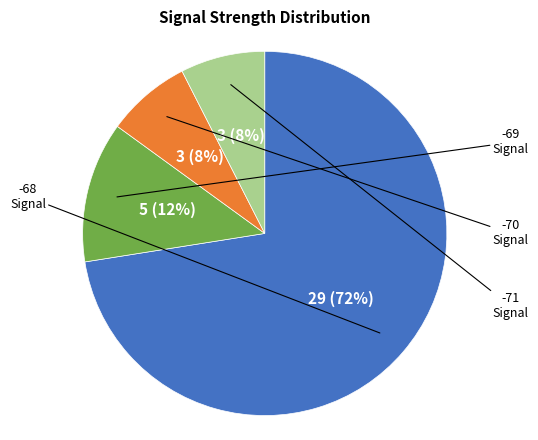

Is there any slice that represents more than half of the pie?

Yes